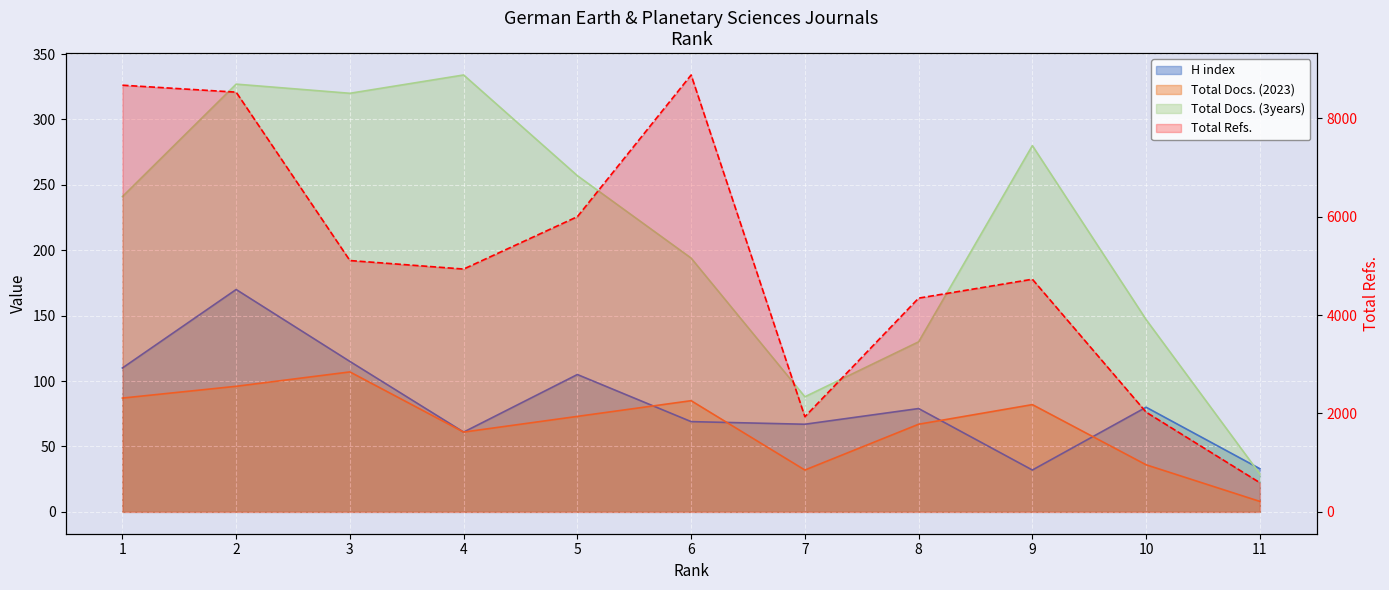

True or false: Total Docs. (2023) and Total Refs. intersect in this chart.

False